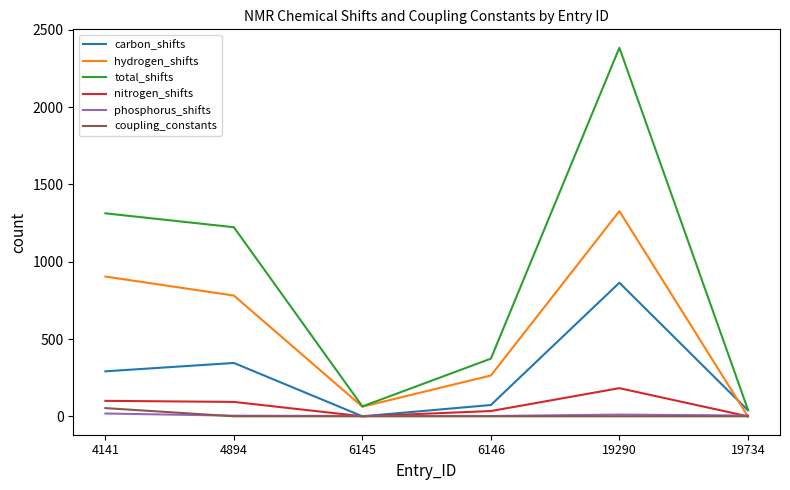

In nitrogen_shifts, how many points are higher than both neighbors (excluding endpoints)?

1